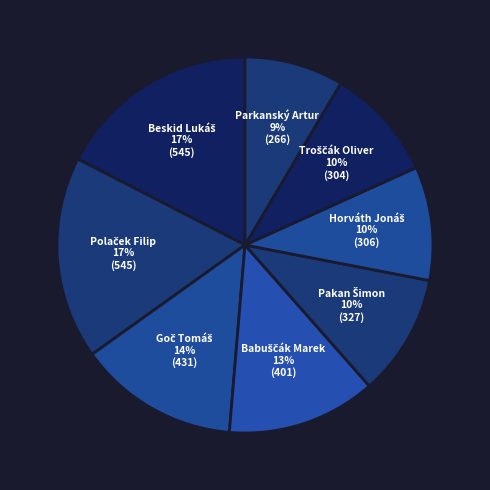

What is the smallest slice in the pie chart?

Parkanský Artur